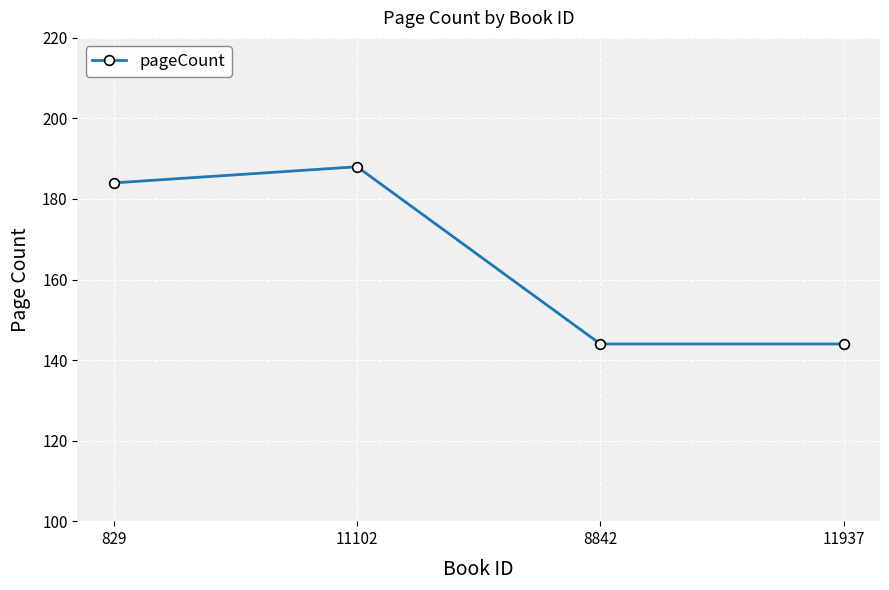

True or false: the data has more than 2 interior local peaks.

False